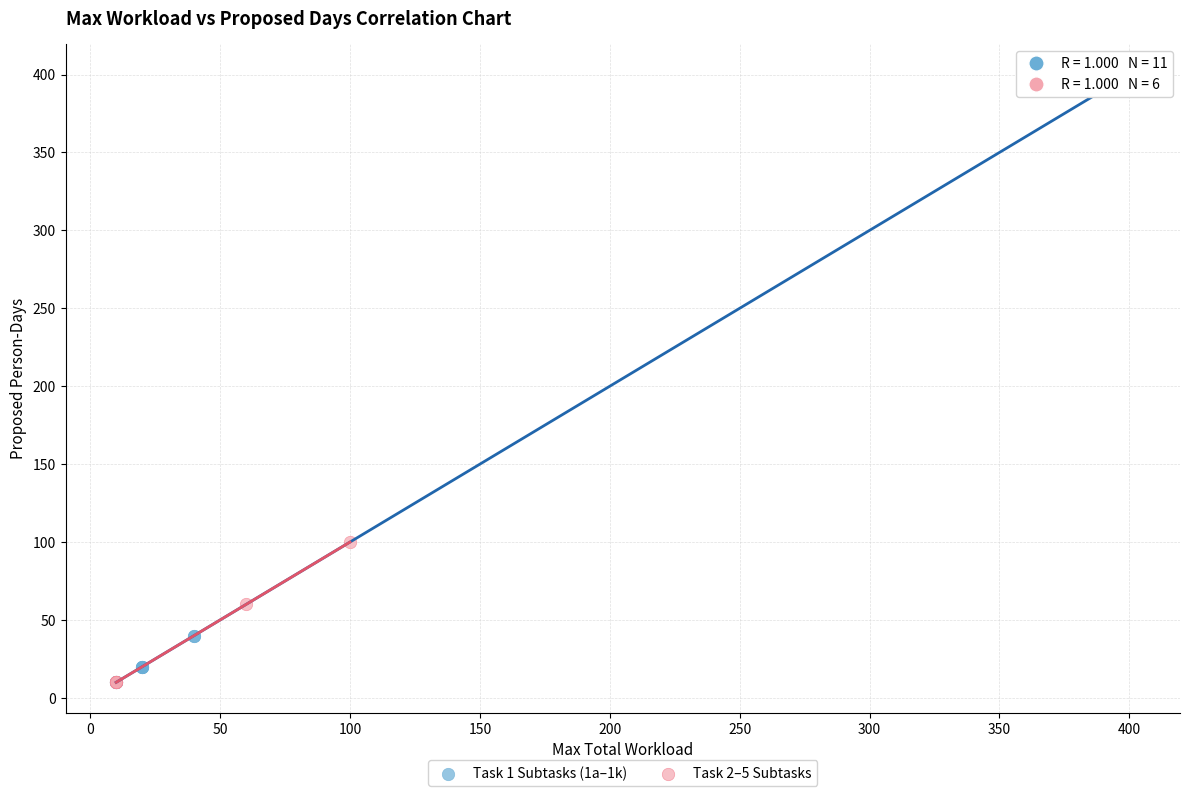

Which series contains the highest Y value?

Task 1 Subtasks (1a–1k)